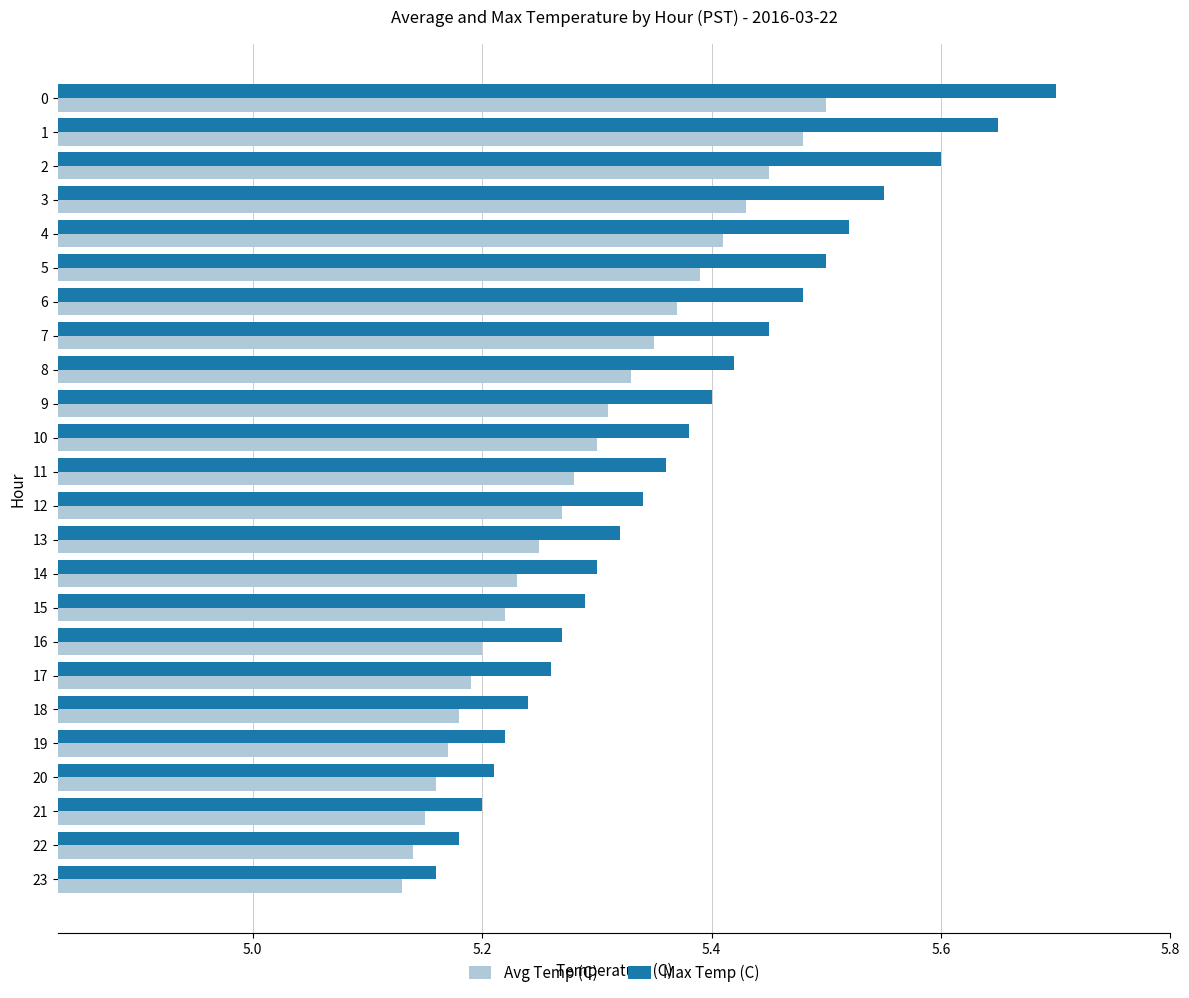

True or false: Avg Temp (C) has a value of 5.2 at 21.

True